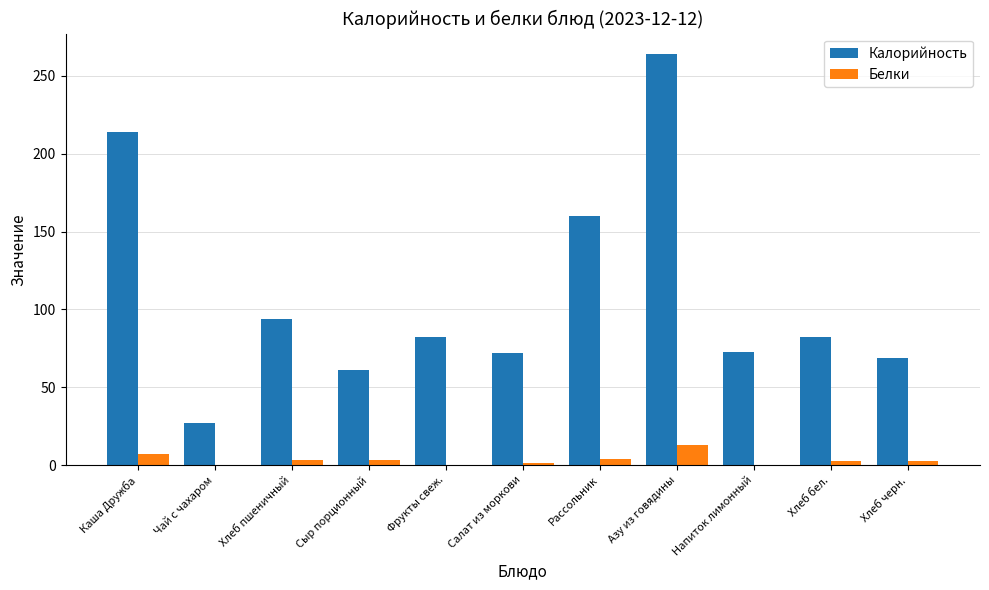

Which series changed the most between Чай с чахаром and Салат из моркови?

Калорийность